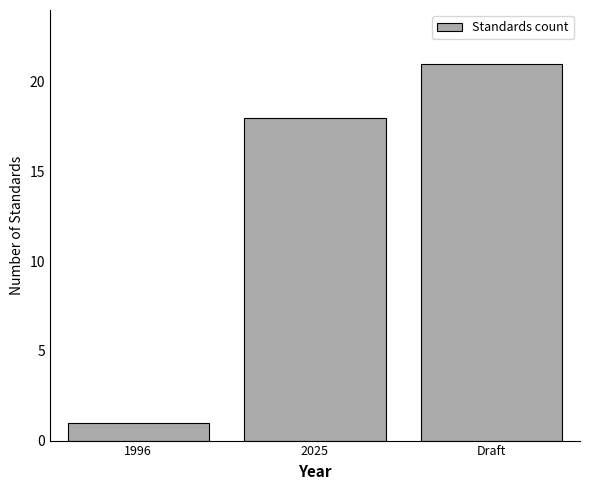

Reading right to left, extract all data points from this chart.

21	18	1